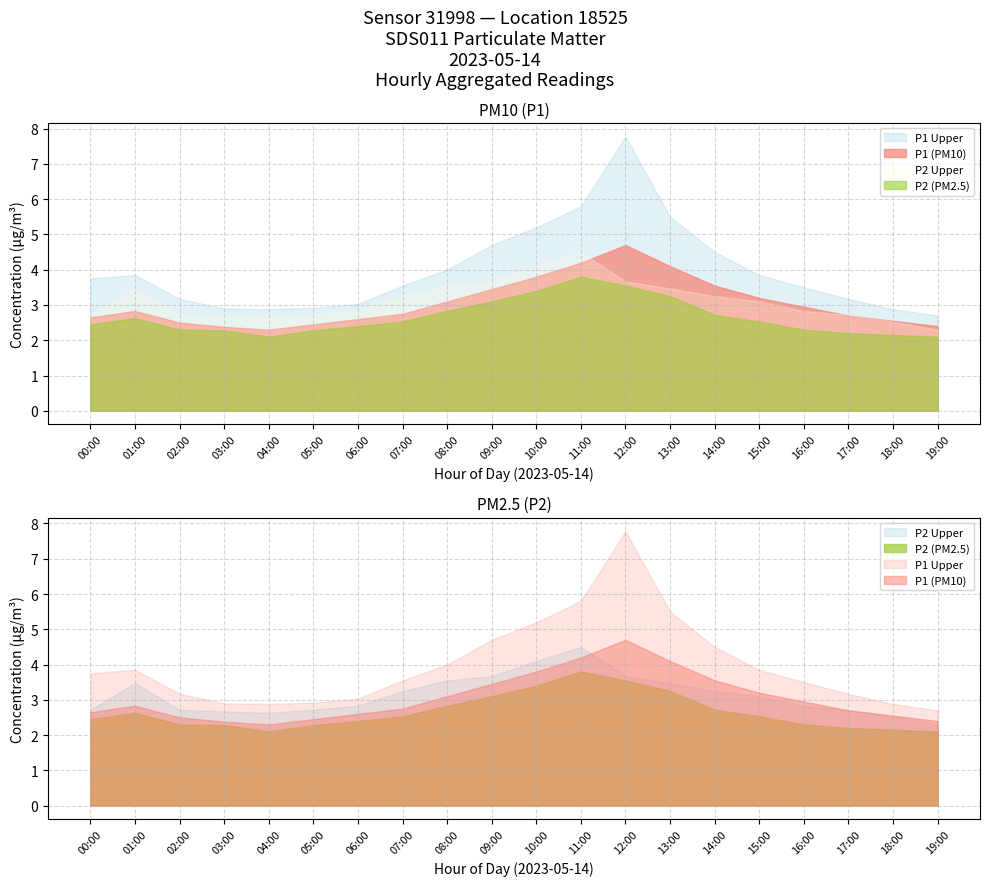

Which series has the largest total across all categories?

P1_upper